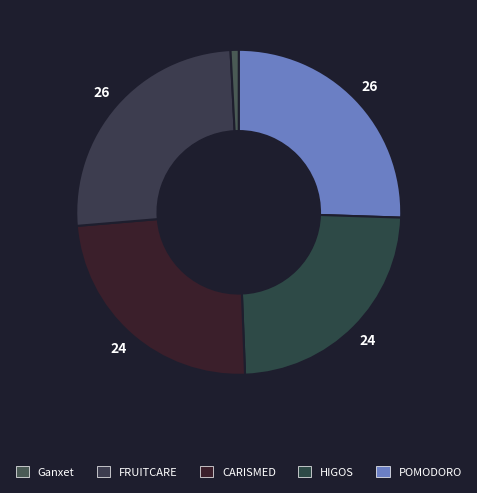

Rank the categories by value from highest to lowest.

FRUITCARE, POMODORO, CARISMED, HIGOS, Ganxet